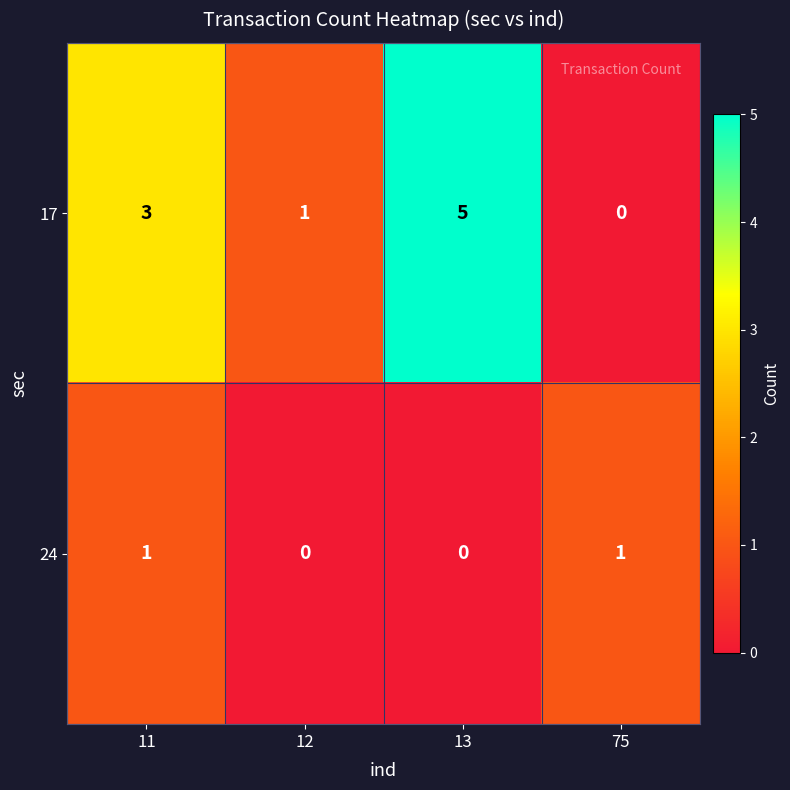

Which category has the highest value across all series?

13